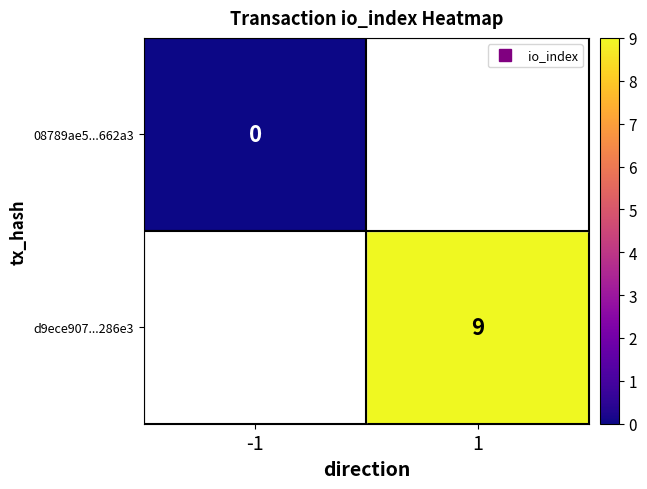

Rank the series by their maximum value, from lowest to highest.

08789ae5...662a3, d9ece907...286e3